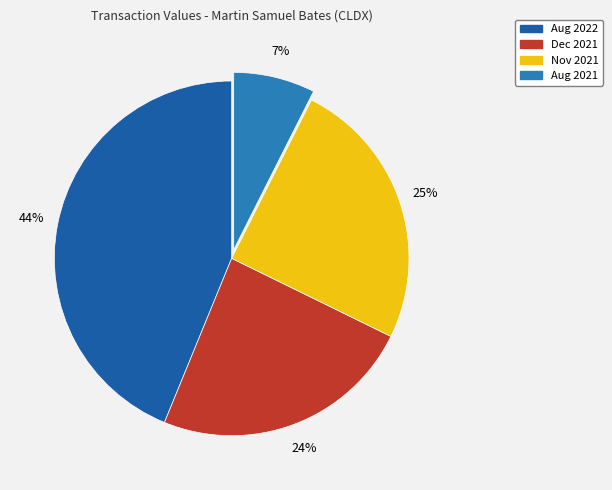

Count the number of slices in the pie.

4